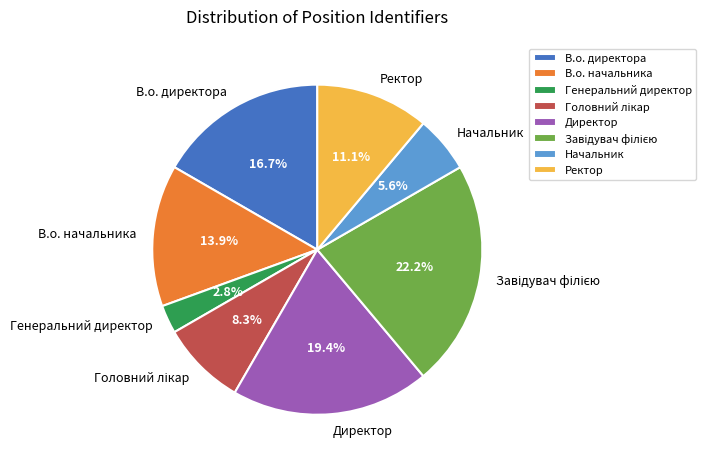

How many slices are in this pie chart?

8